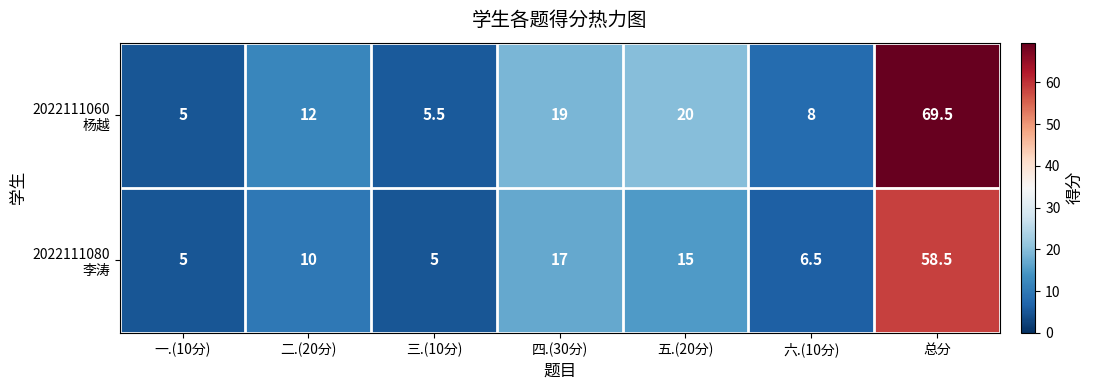

What is the difference between the highest and lowest values at 六.(10分)?

1.5